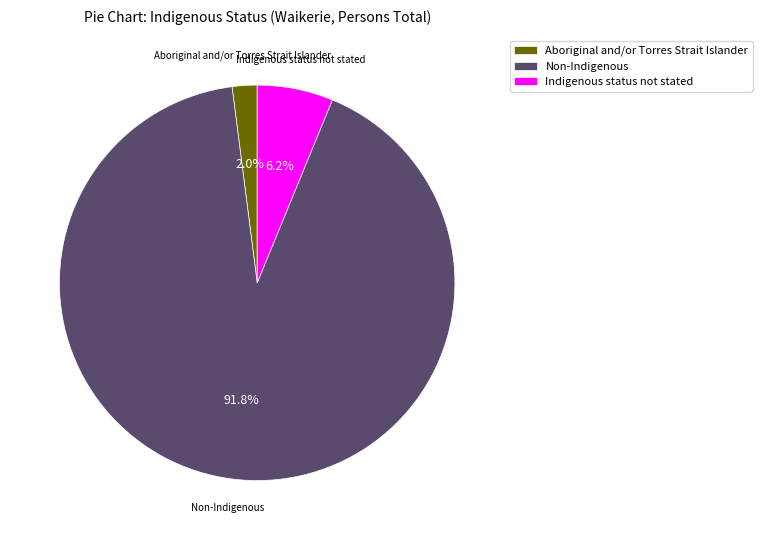

To the nearest percent, what is the average slice percentage?

33%